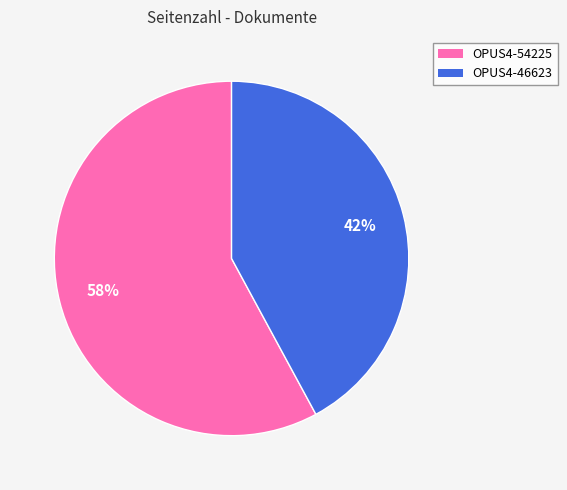

To the nearest percent, what percentage of the pie is OPUS4-46623?

42%